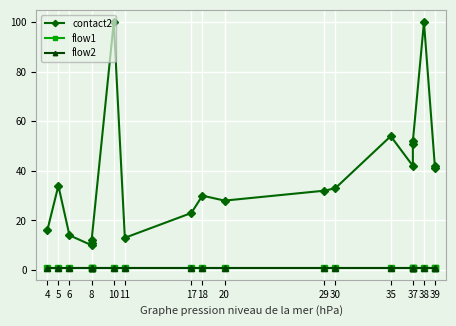

Which has a higher value, 8 or 8?

8